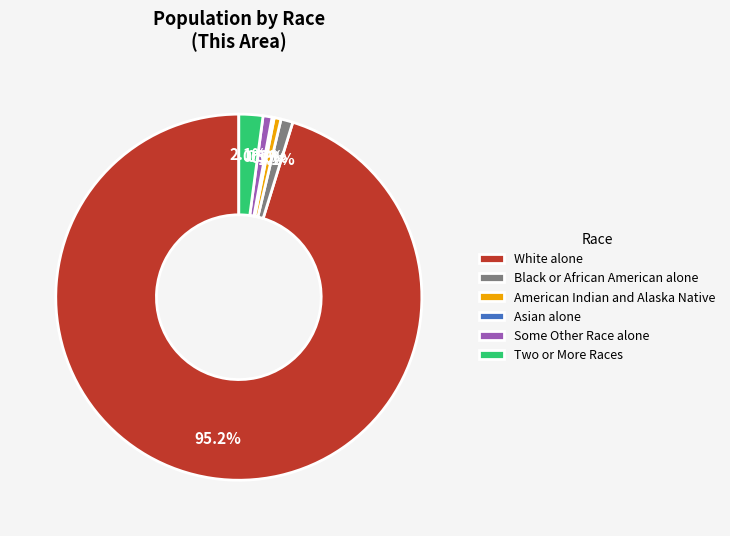

Which has a higher value, Two or More Races or White alone?

White alone